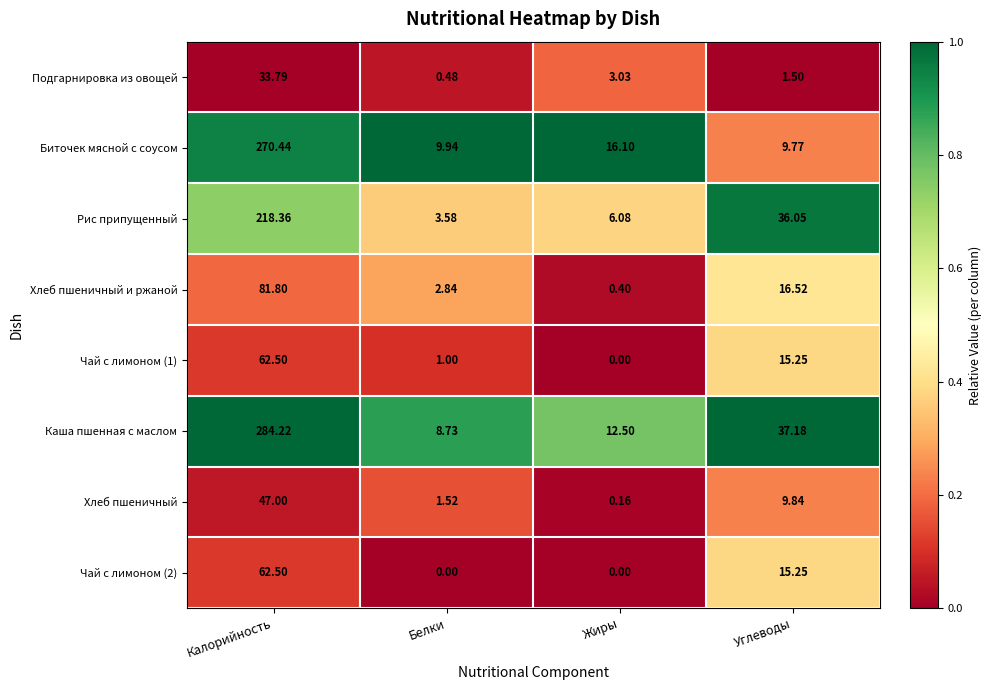

Is the value of Биточек мясной с соусом at Калорийность greater than the value of Чай с лимоном (1) at Калорийность?

Yes